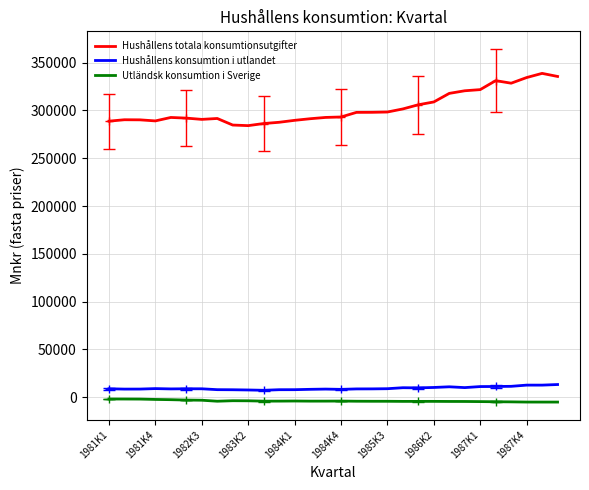

The Utländsk konsumtion i Sverige series shows -2062 at 14. True or false?

False